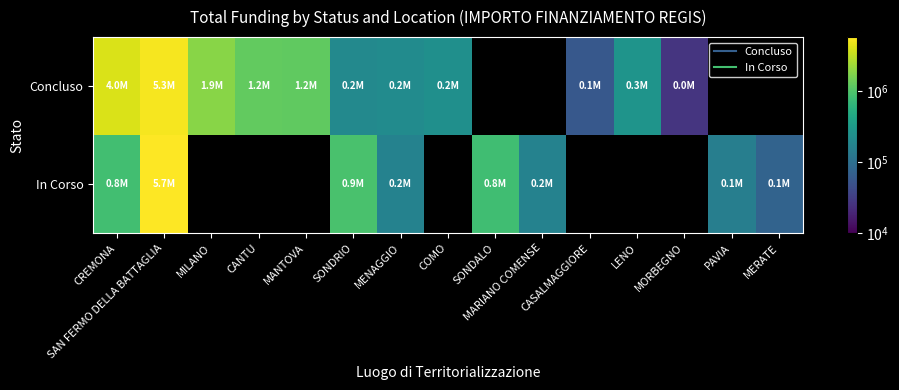

What is the lowest value of the Concluso series?

26461.8